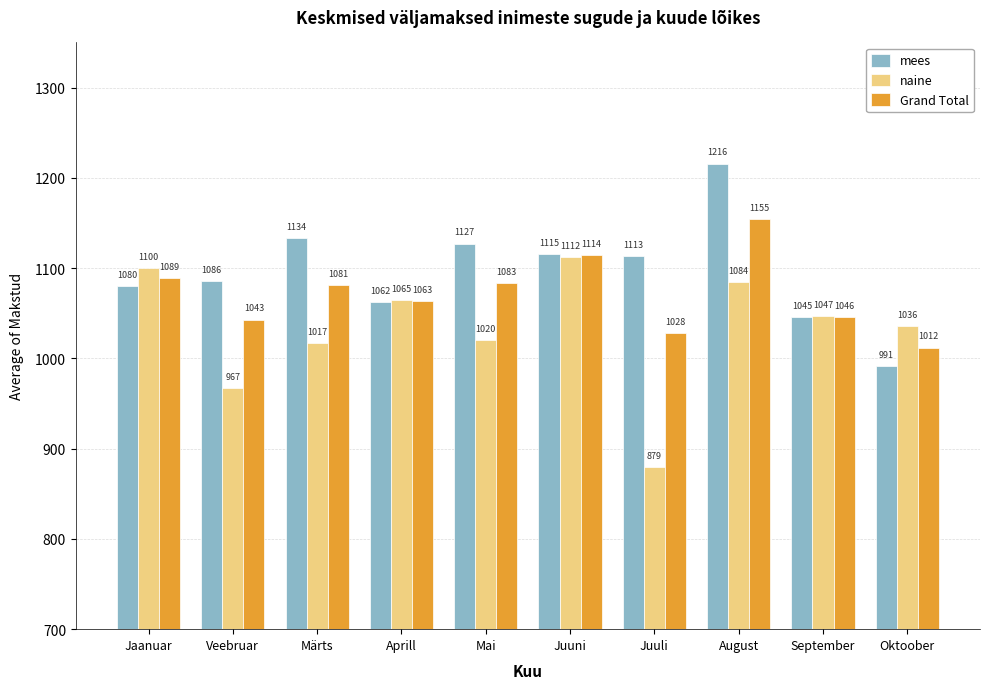

What is the average value of the Grand Total series?

1071.4